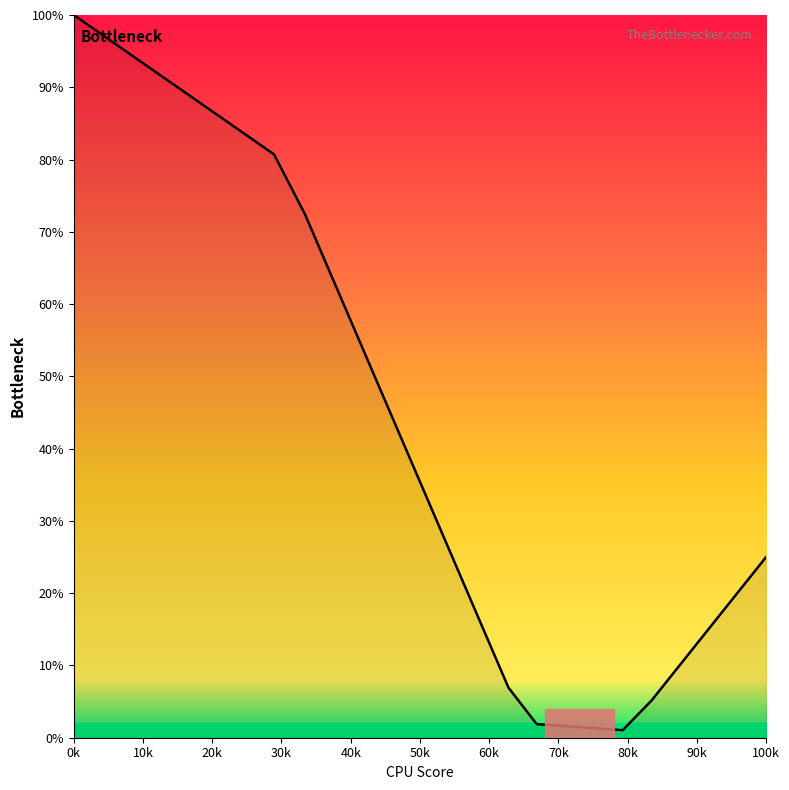

What is the difference between the maximum and minimum values?

99.0